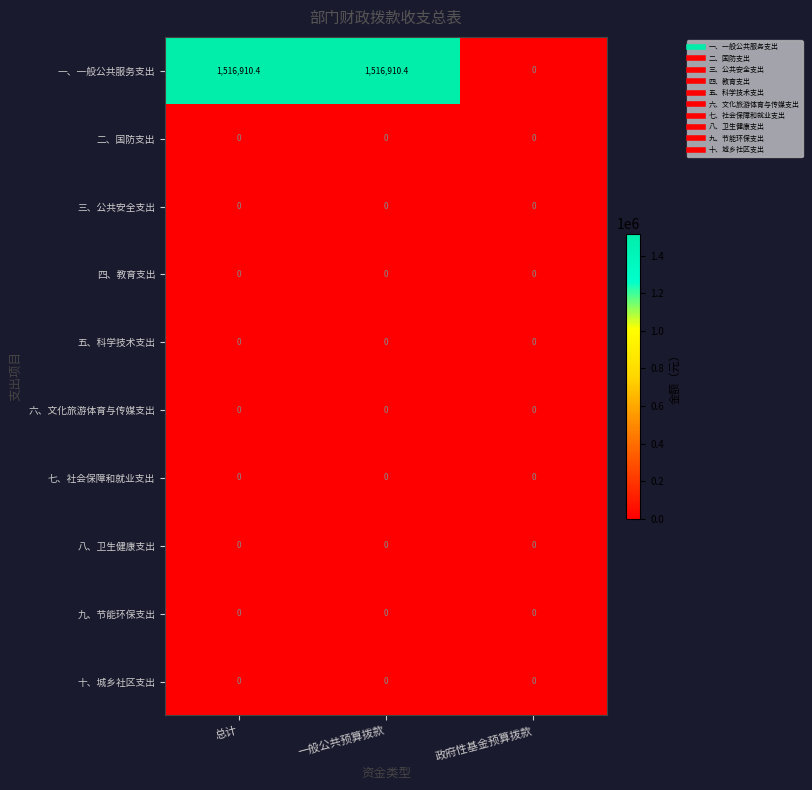

What is the spread (max minus min) of values at 一般公共预算拨款?

1516910.4